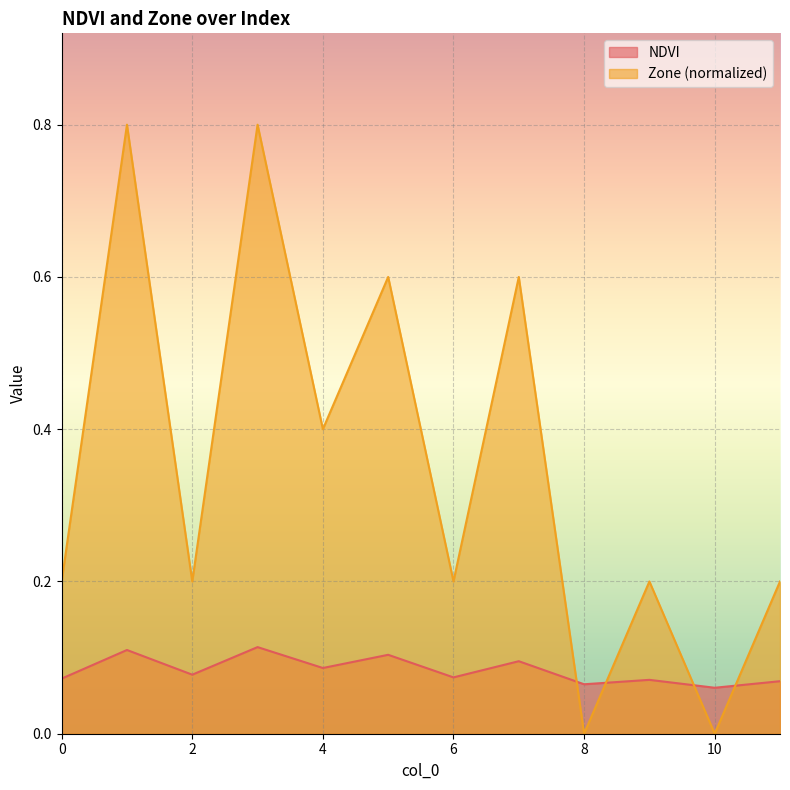

Reading right to left, extract all data points from this chart.

NDVI: 0.1	0.1	0.1	0.1	0.1	0.1	0.1	0.1	0.1	0.1	0.1	0.1
Zone: 0.2	0.0	0.2	0.0	0.6	0.2	0.6	0.4	0.8	0.2	0.8	0.2